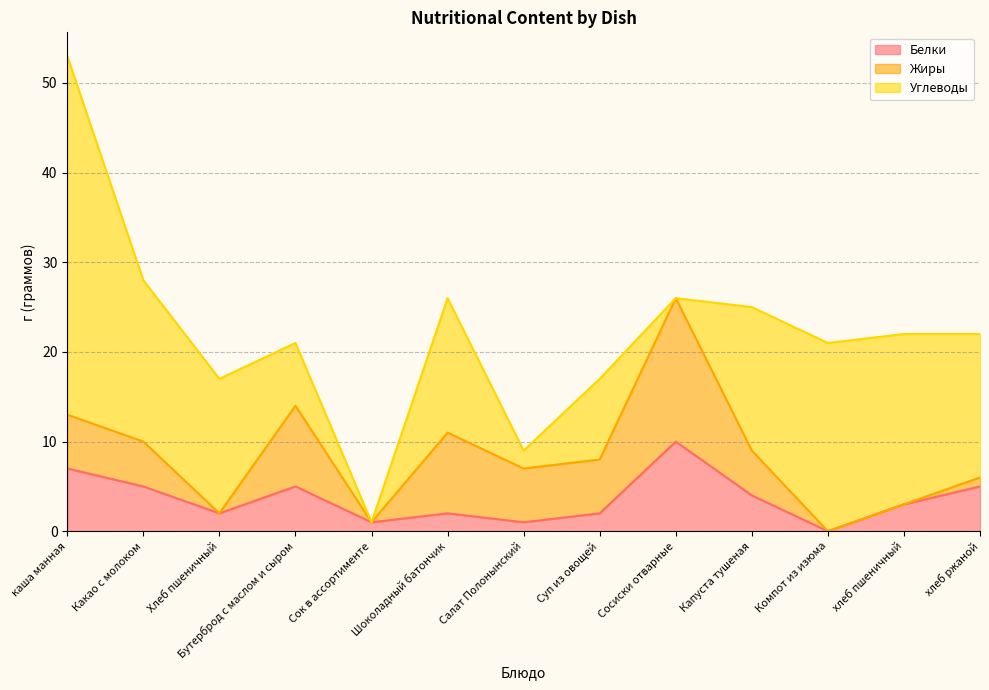

How many positive values does the Углеводы series have?

11